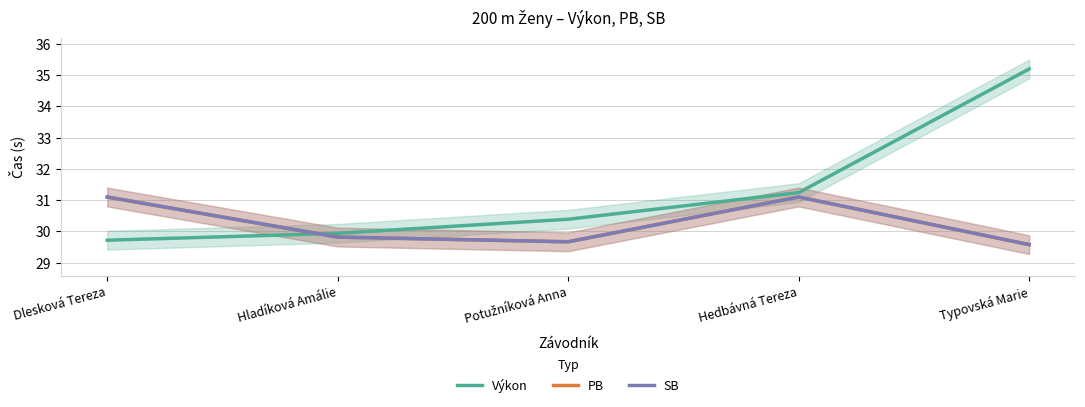

At Dlesková Tereza, list the series in order from largest to smallest.

PB, SB, Výkon